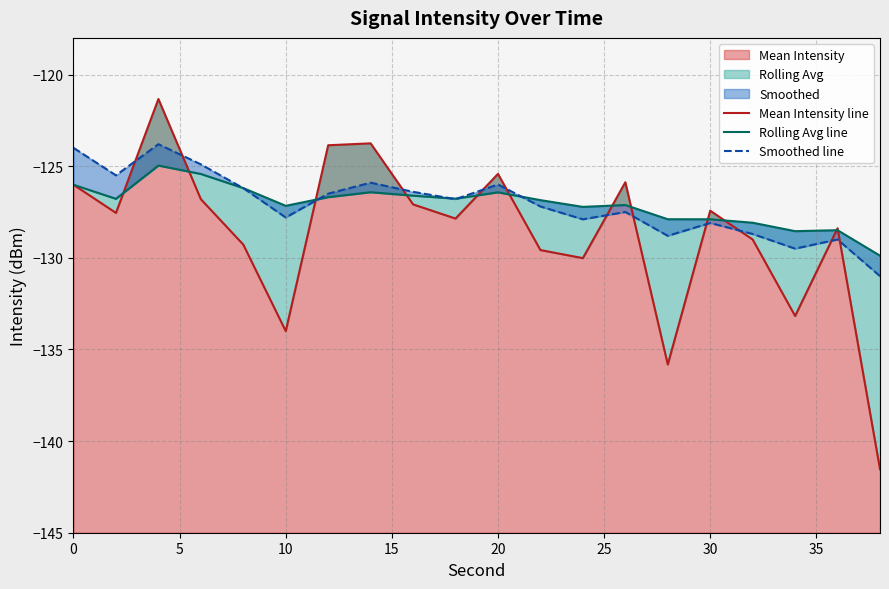

List the series in order of their peak value, highest first.

Mean Intensity line, Smoothed line, Rolling Avg line